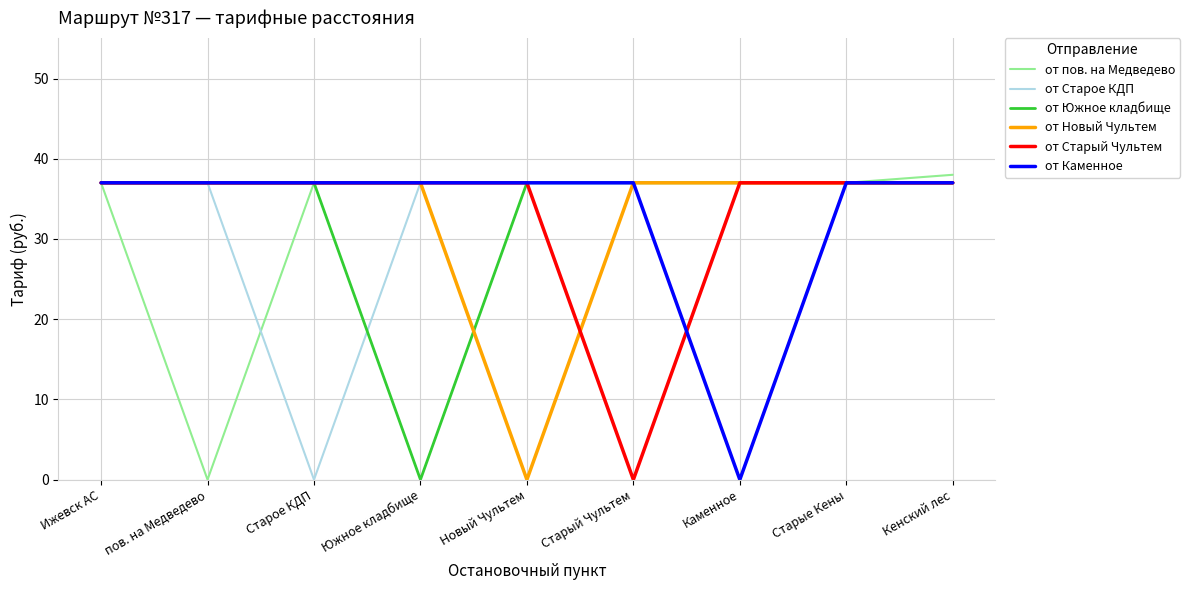

Read the от пов. на Медведево value at Ижевск АС.

37